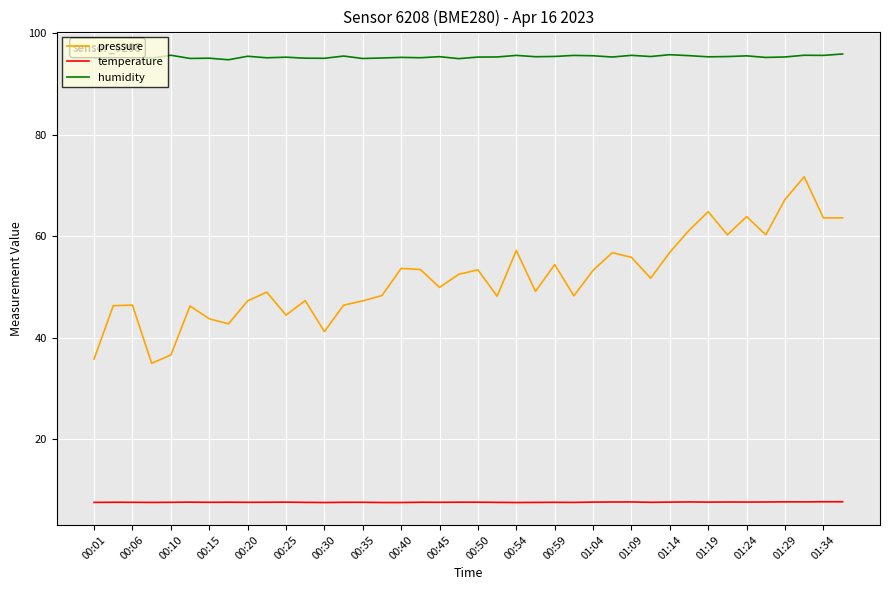

How many lines are shown in the chart?

3